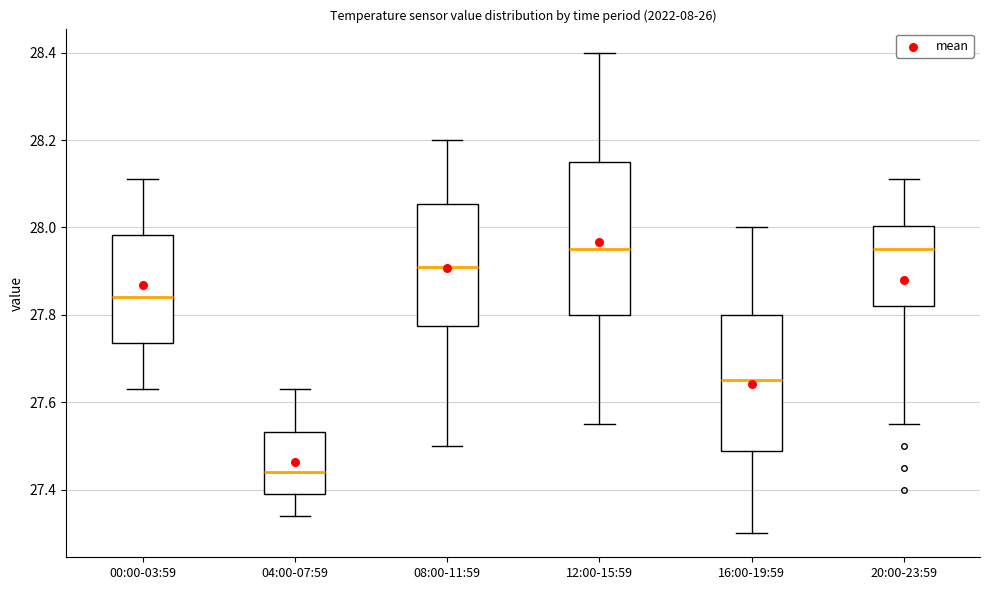

Which box has the lowest median line?

04:00-07:59